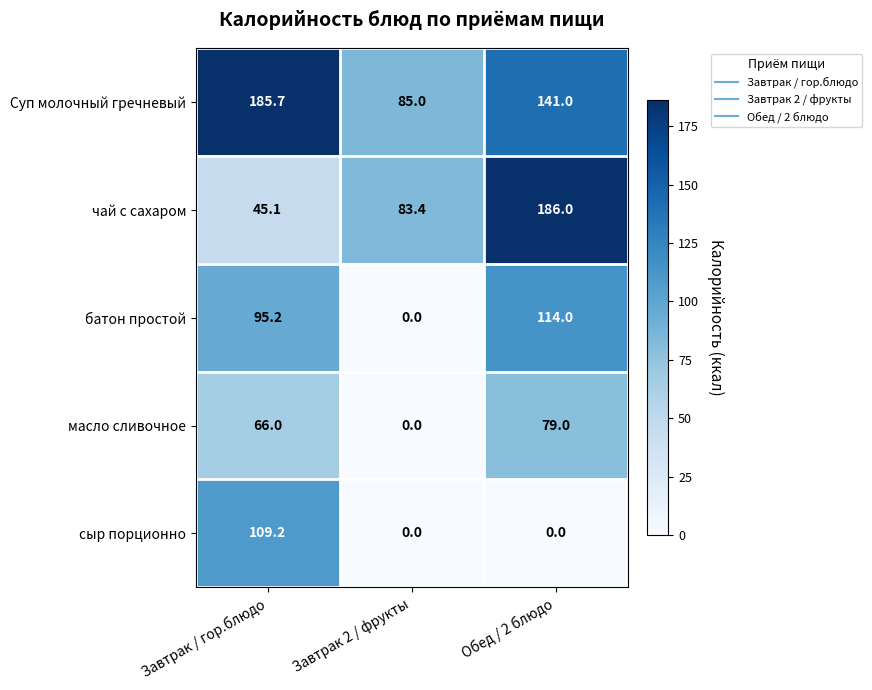

What is the average value of the Суп молочный гречневый series?

137.2